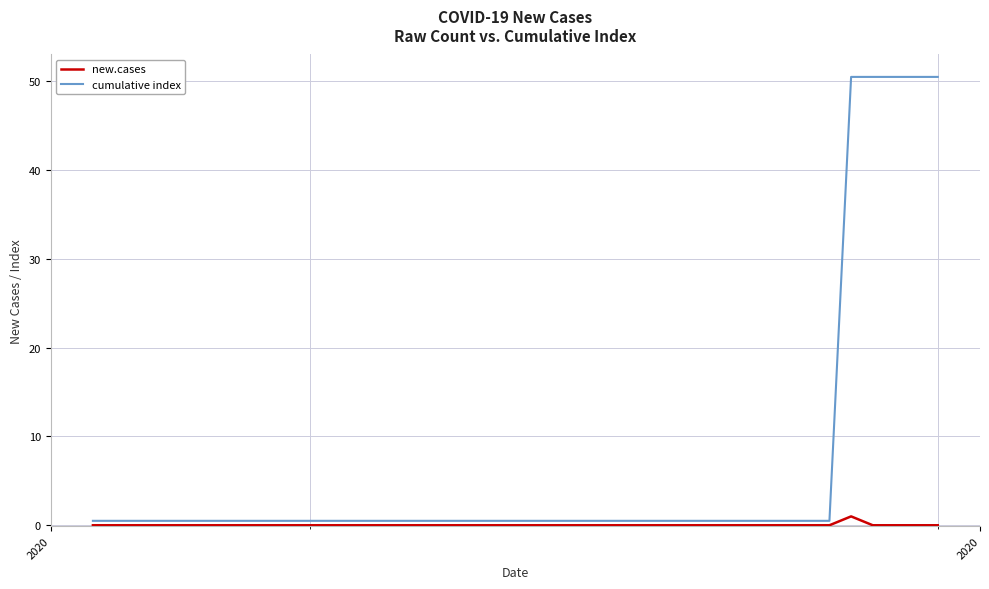

List the series in order of their peak value, highest first.

cumulative index, new.cases